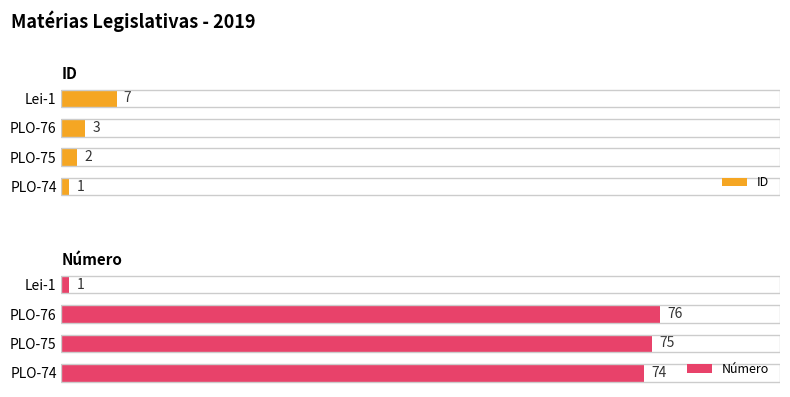

Rank the categories by Número value from lowest to highest.

Lei-1, PLO-74, PLO-75, PLO-76